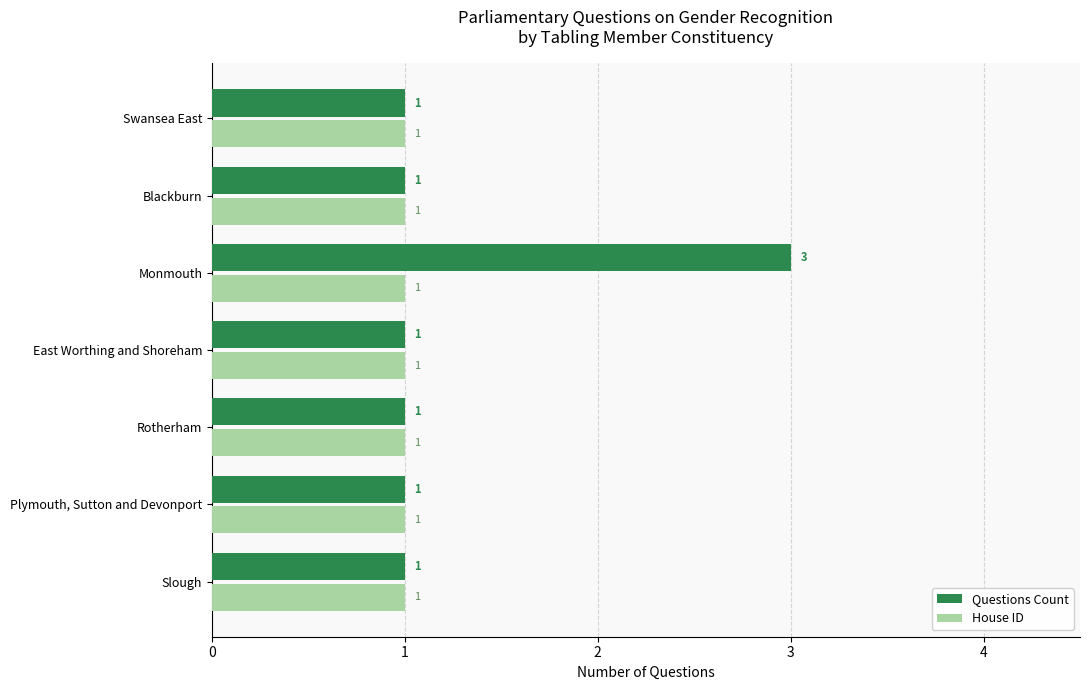

At which category is the sum across all series the highest?

Monmouth